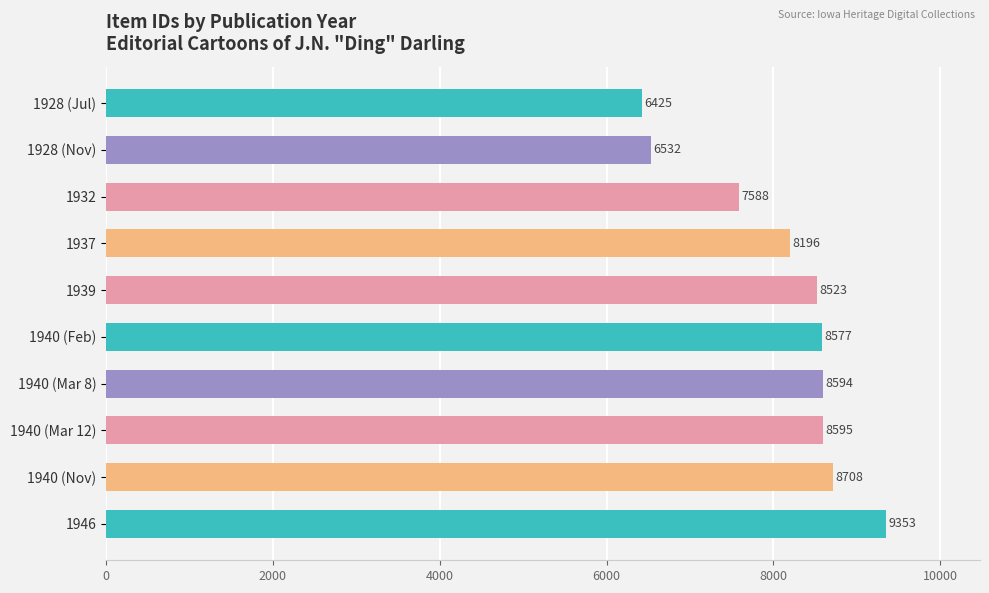

List the labels in order of value, smallest first.

1928 (Jul), 1928 (Nov), 1932, 1937, 1939, 1940 (Feb), 1940 (Mar 8), 1940 (Mar 12), 1940 (Nov), 1946